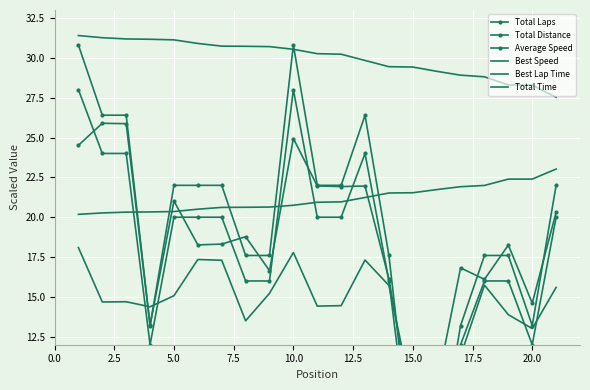

Which series has the largest total across all categories?

Best Speed